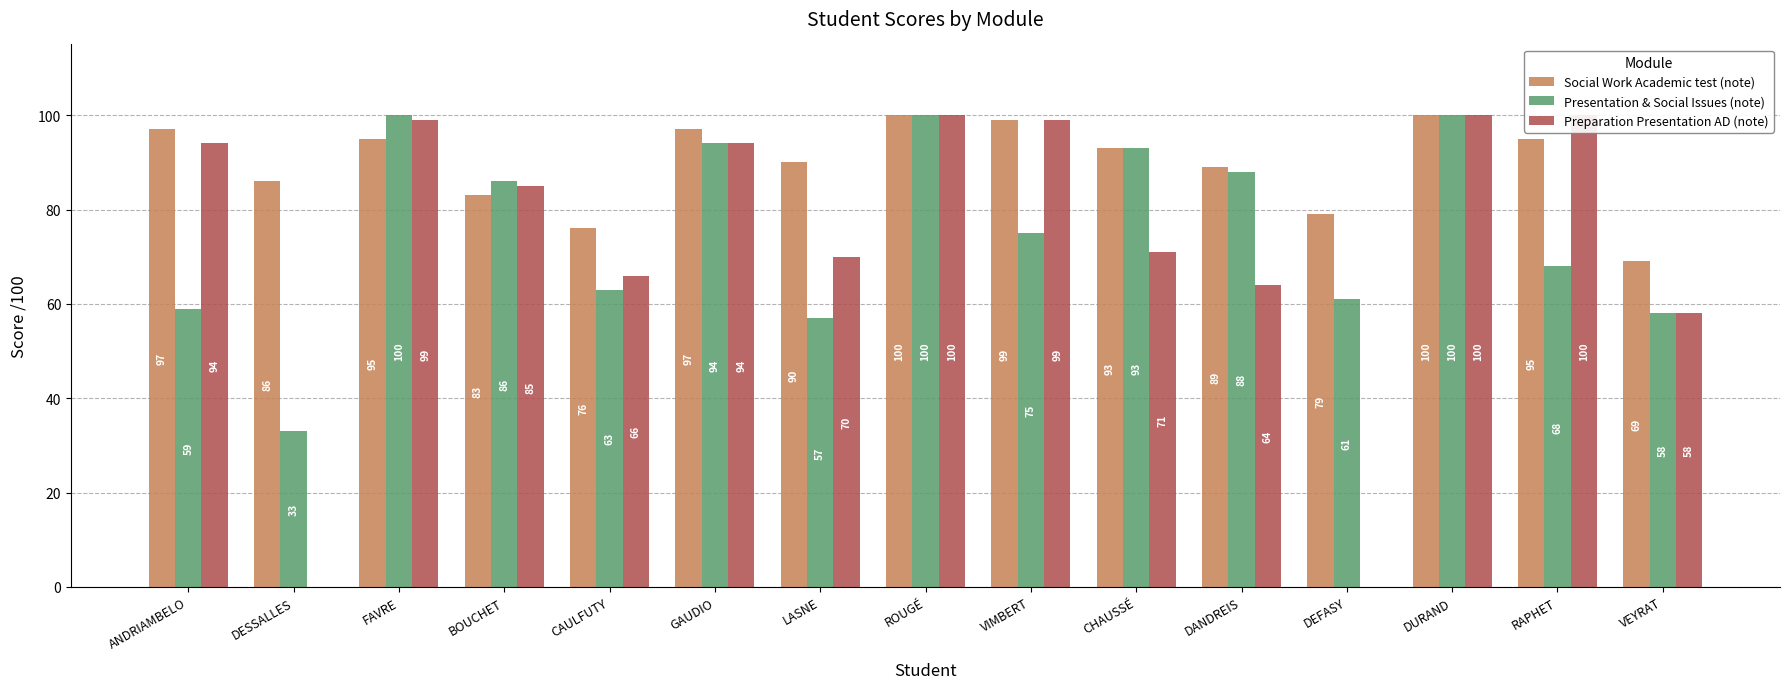

What is the value of the Social Work Academic test (note) bar at the 11th from the left?

89